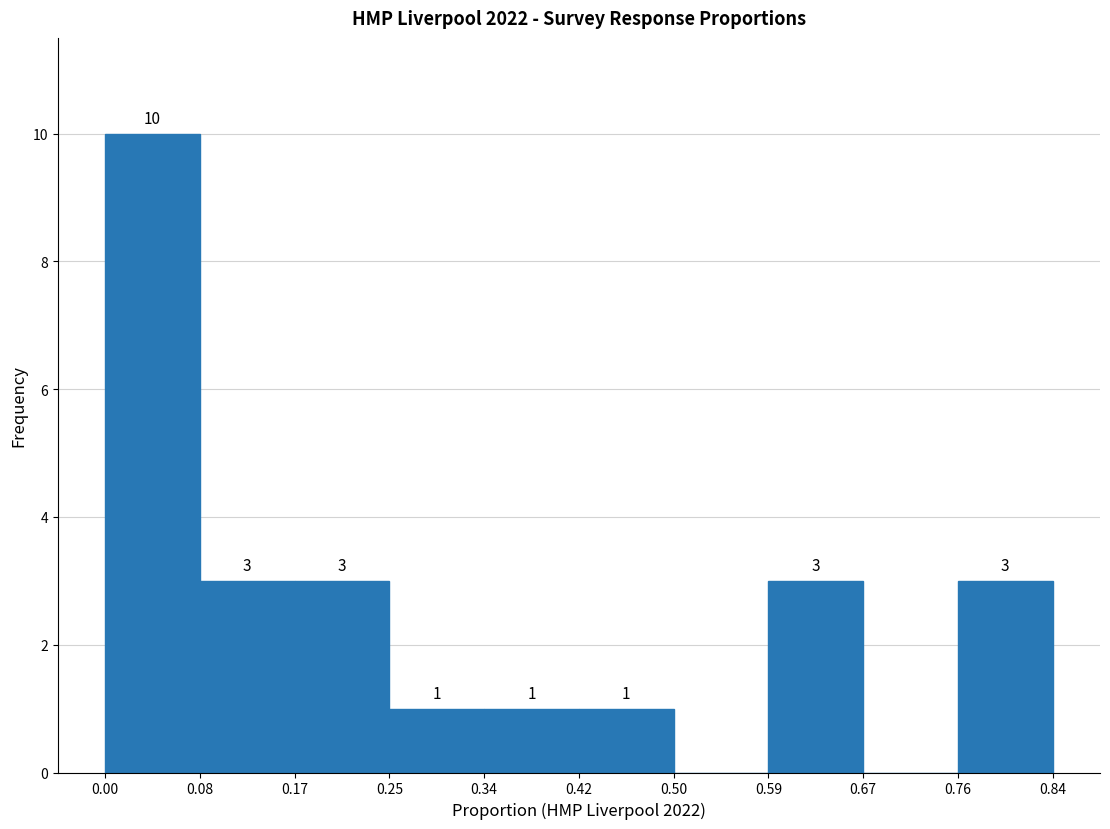

Over which range of the x-axis is the bar tallest?

0.00 to 0.08